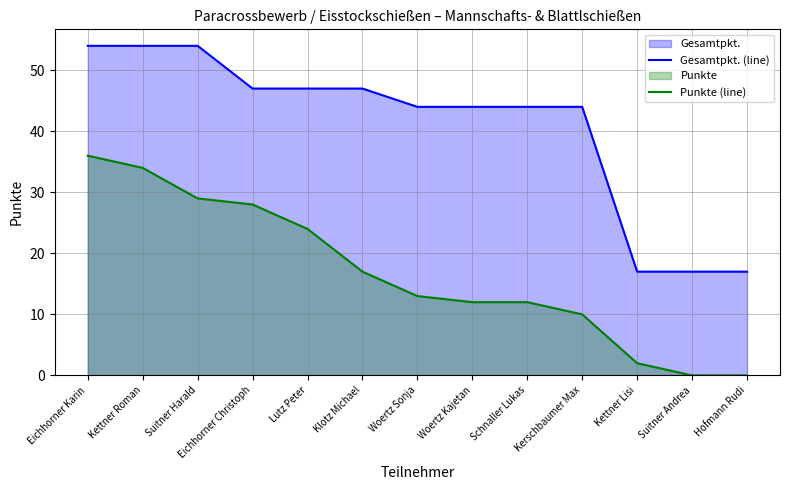

What is the sum of the Gesamtpkt. (line) values at Eichhorner Christoph and Kettner Lisi?

64